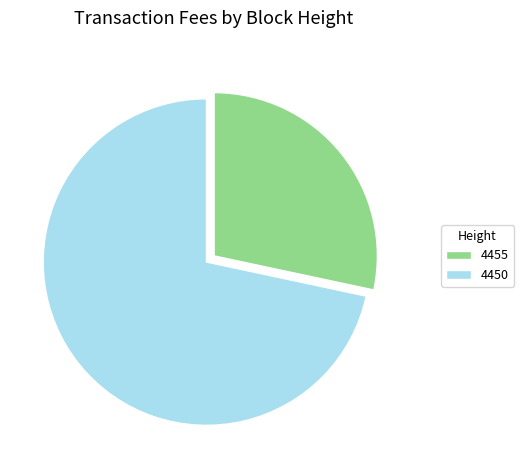

Is there any slice that represents more than half of the pie?

Yes